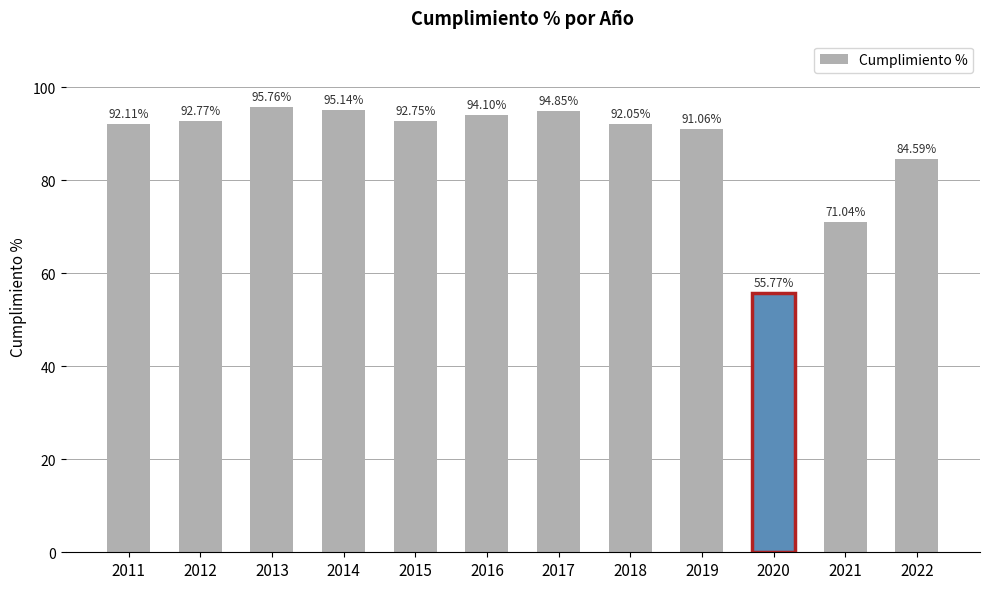

Does the chart contain any negative values?

No